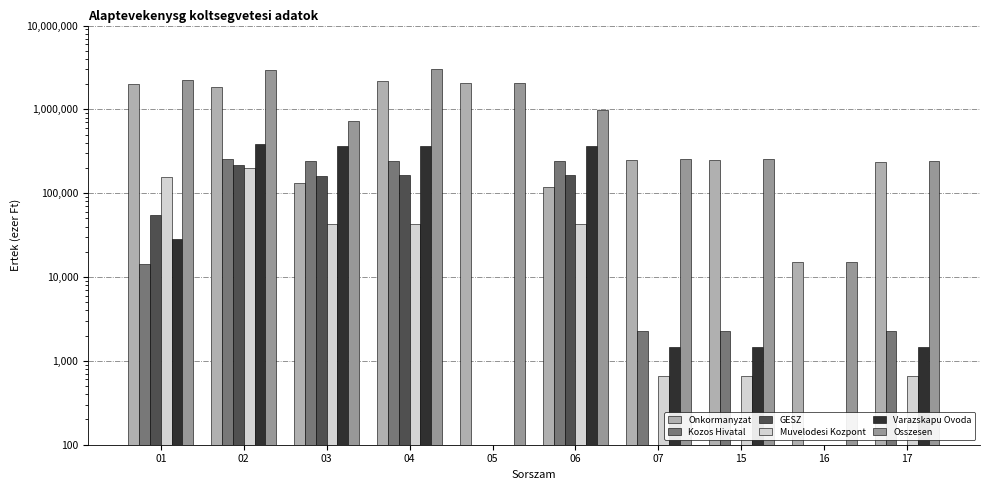

Rank the series by their maximum value, from lowest to highest.

Muvelodesi Kozpont, GESZ, Kozos Hivatal, Varazskapu Ovoda, Onkormanyzat, Osszesen